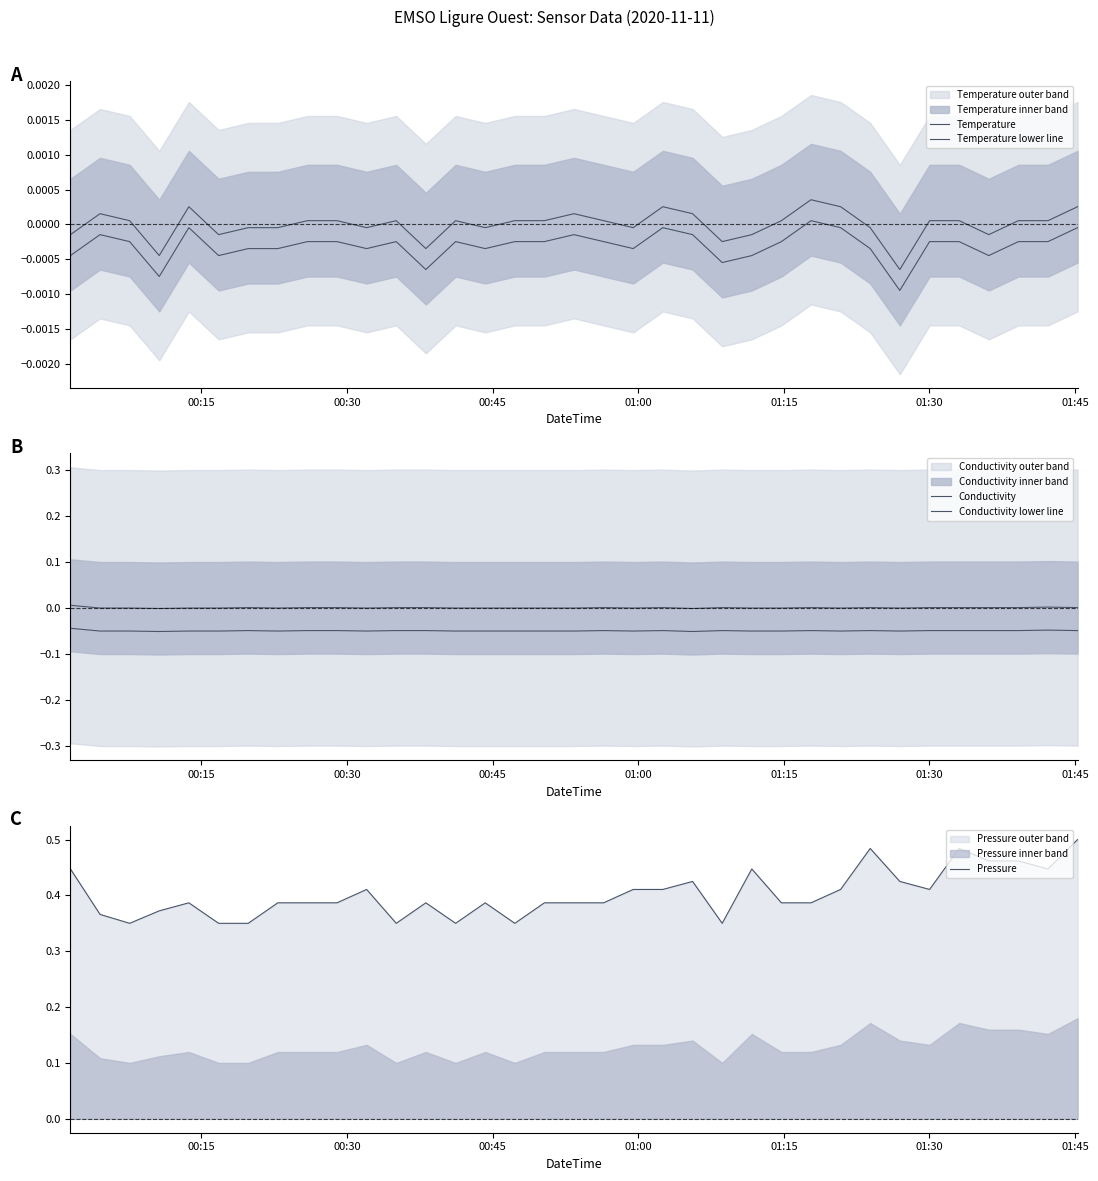

The value of Pressure at 16 is 0.6. True or false?

False